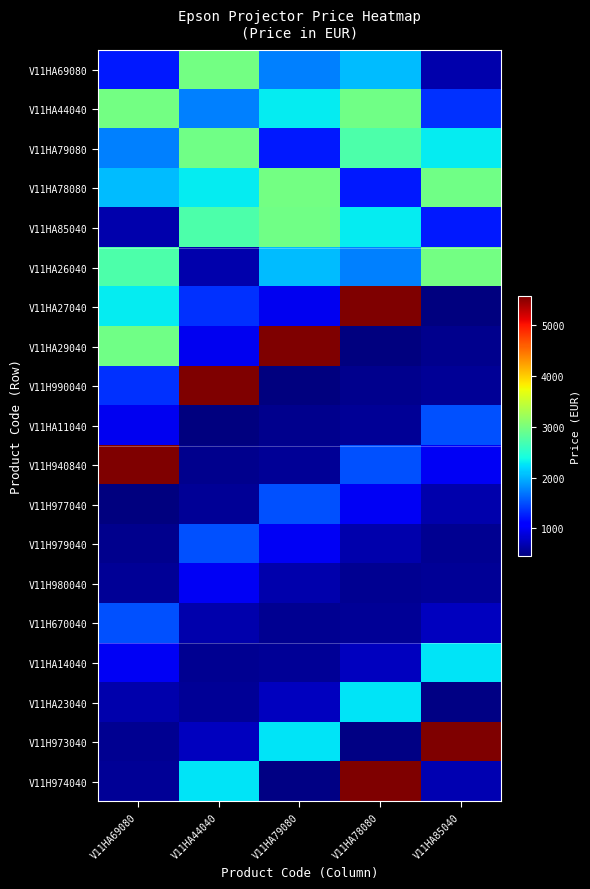

Rank the series by their maximum value, from lowest to highest.

V11H980040, V11HA11040, V11H977040, V11H979040, V11H670040, V11HA14040, V11HA23040, V11HA85040, V11HA79080, V11HA69080, V11HA44040, V11HA78080, V11HA26040, V11HA27040, V11HA29040, V11H990040, V11H940840, V11H973040, V11H974040